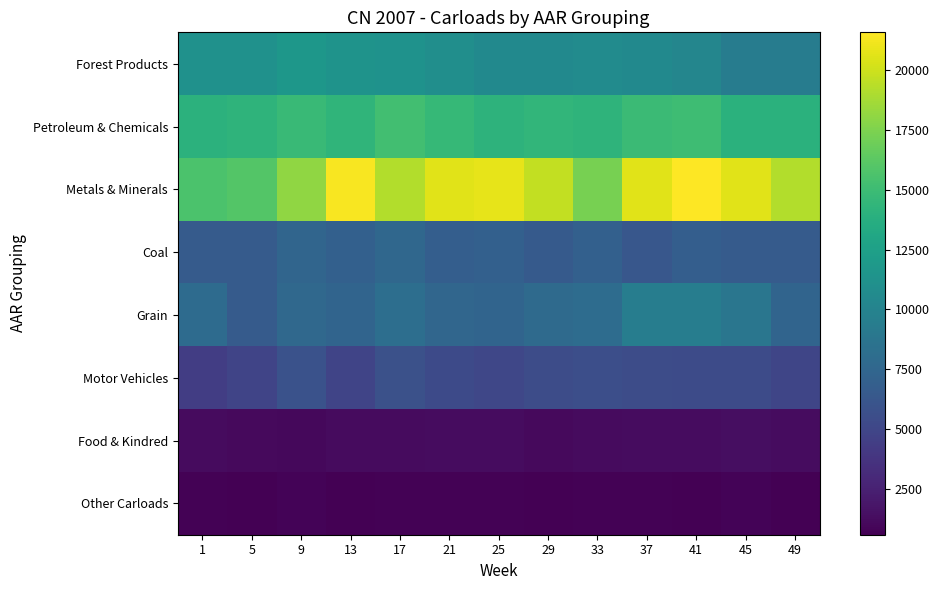

Which series has the largest range (max minus min)?

Metals & Minerals